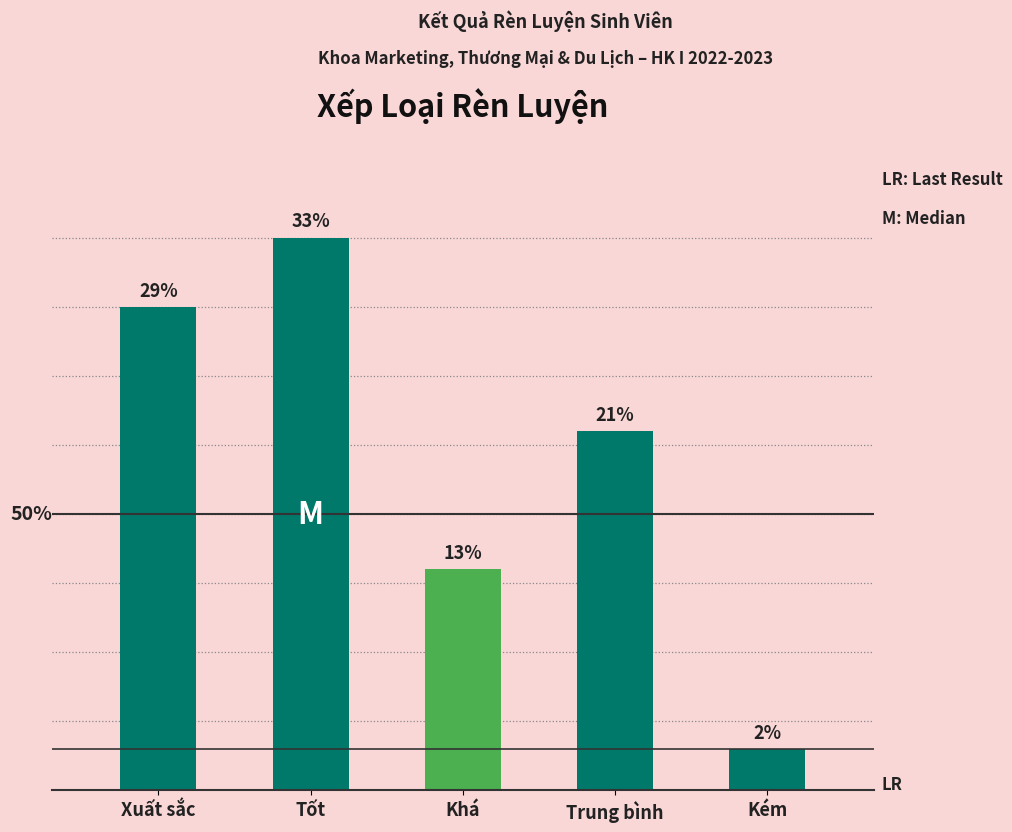

What is the change in value from Xuất sắc to Khá?

-19